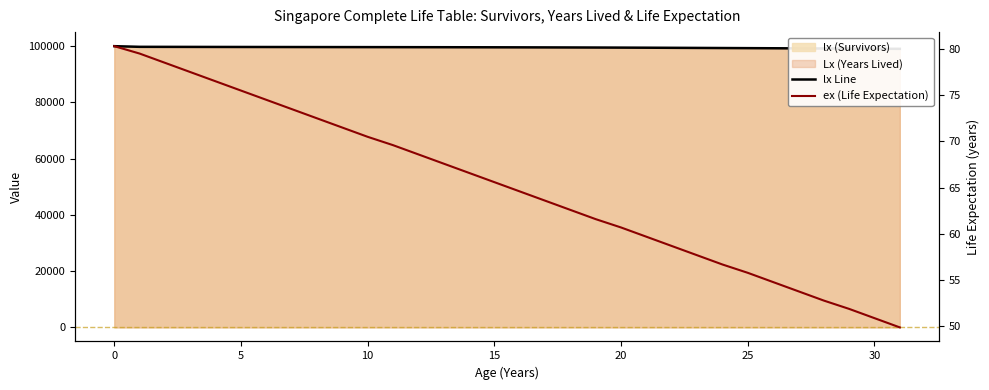

What is the difference between the second highest and minimum values in the ex (Life Expectation) series?

29.6